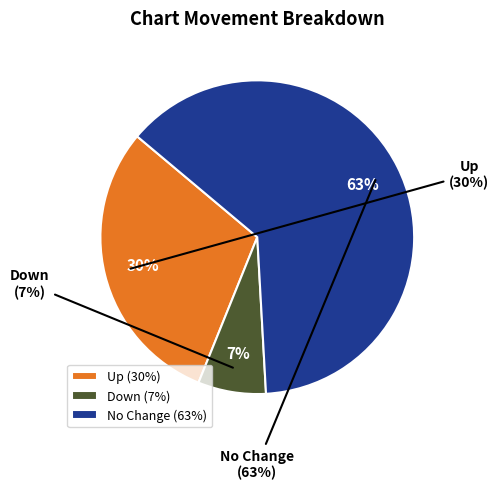

True or false: - accounts for 72% of the total.

False